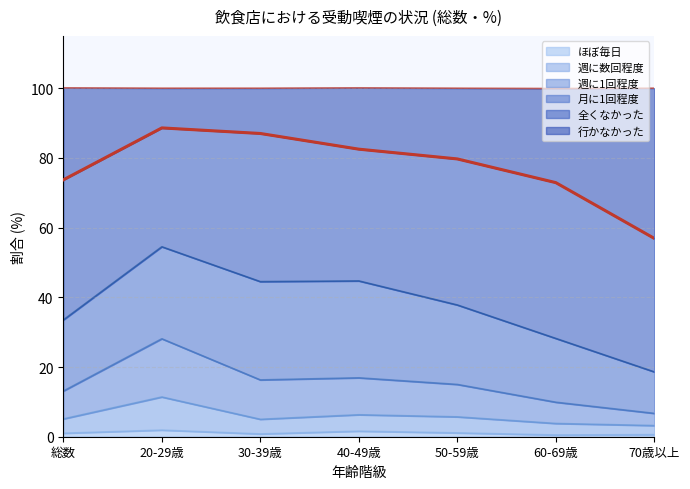

What are all the series names shown in the legend?

ほぼ毎日, 週に数回程度, 週に1回程度, 月に1回程度, 全くなかった, 行かなかった